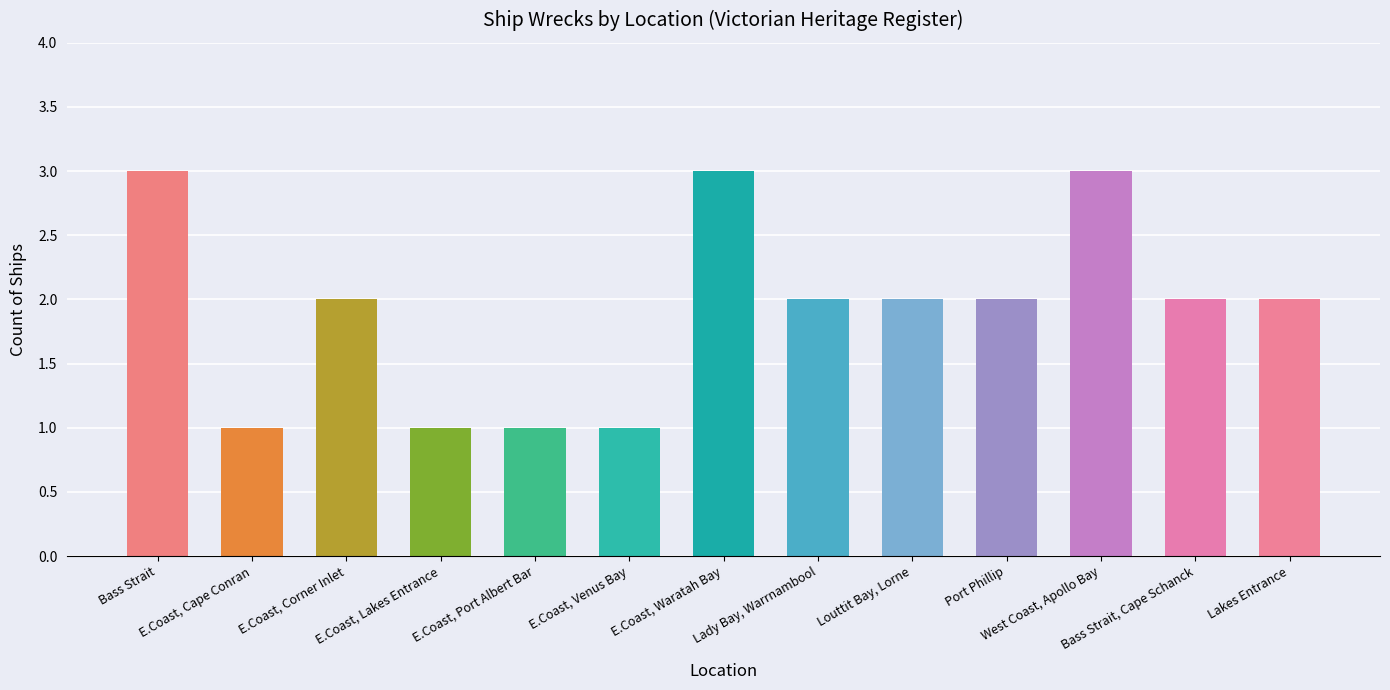

What is the difference between the second highest and second lowest values?

2